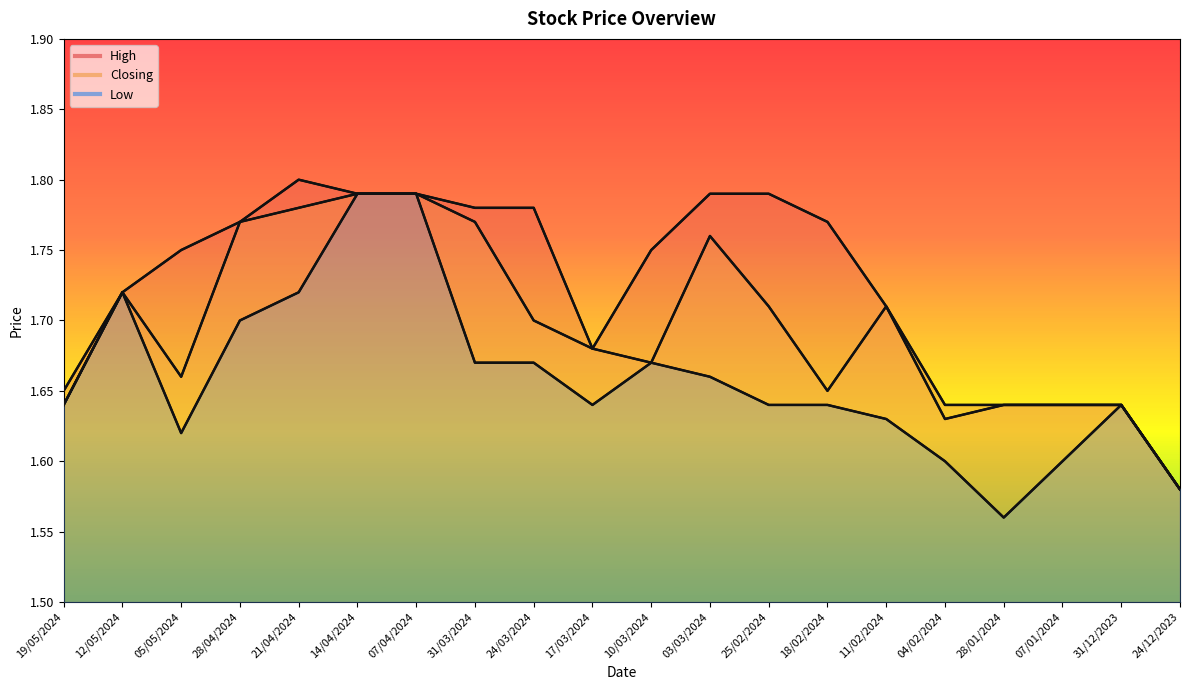

Is it true that Low equals 0.5 at 21/04/2024?

False